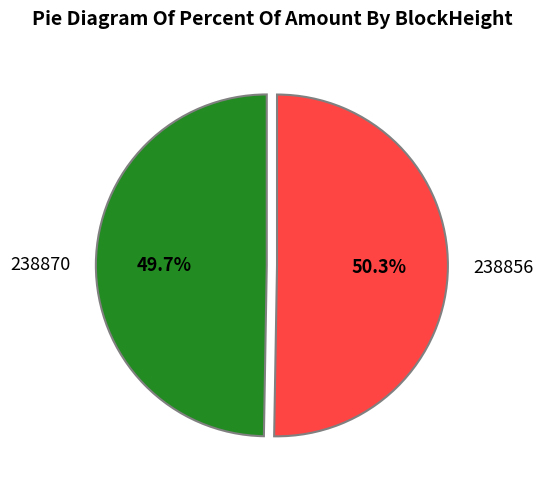

Which category has the biggest portion of the pie?

238856